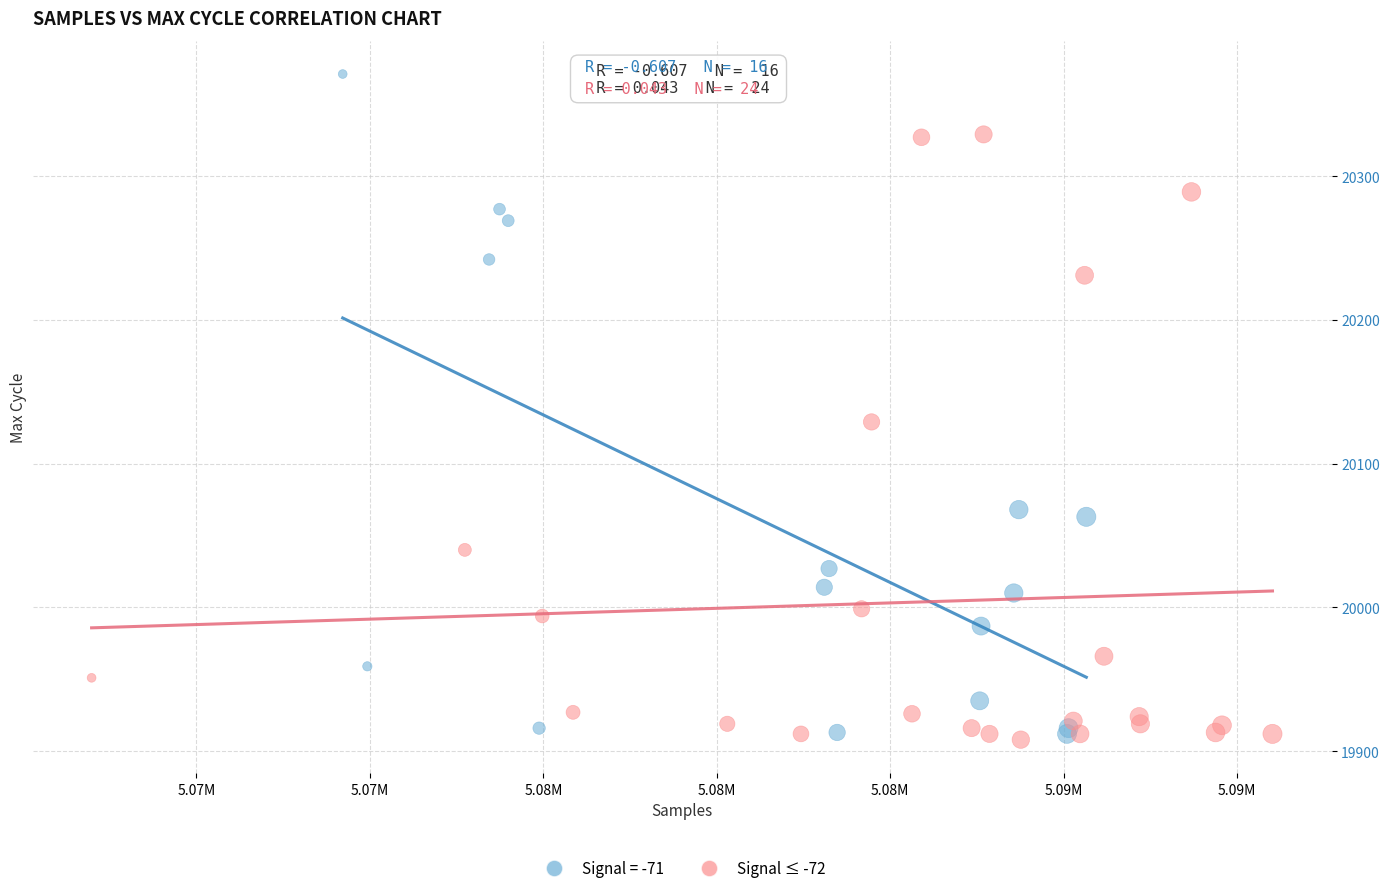

Which series has the widest spread of Y values?

Signal = -71